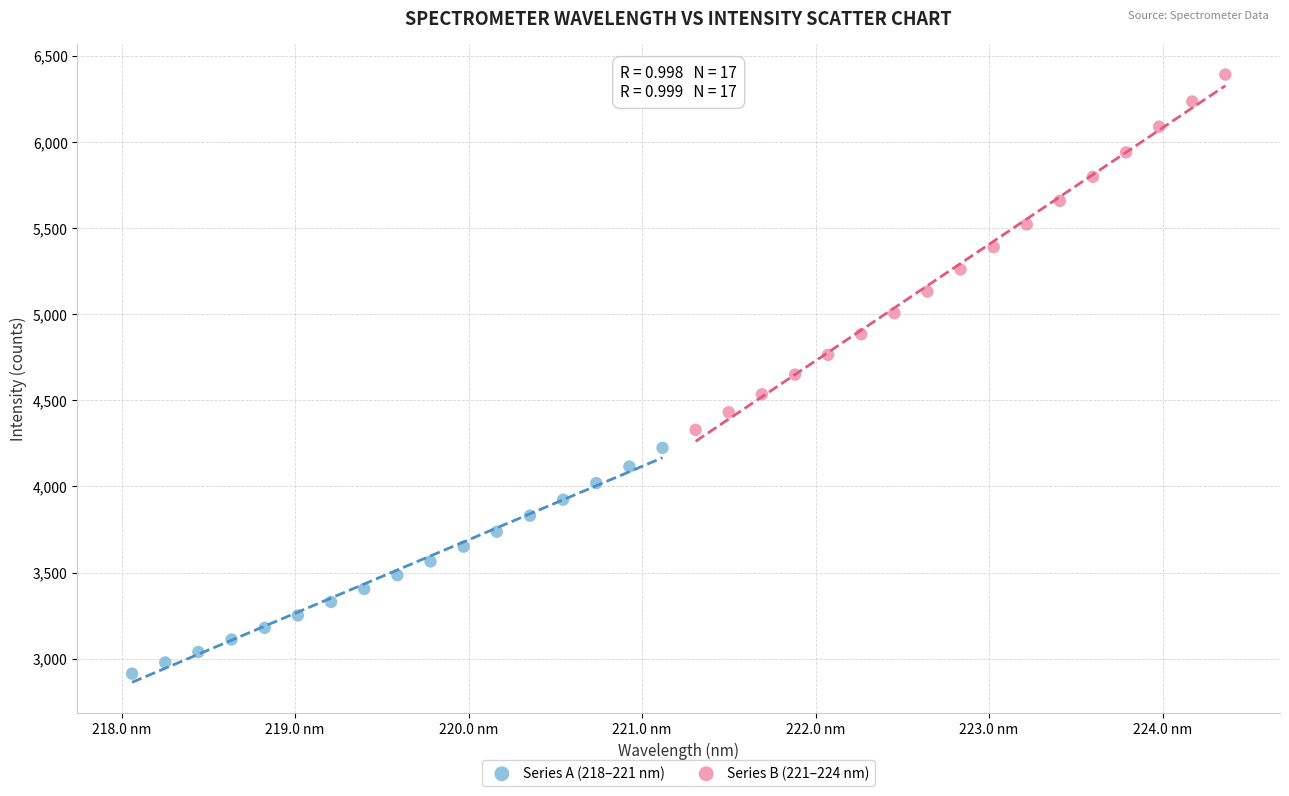

Which series has the largest Y range (max minus min)?

Series B (221–224 nm)